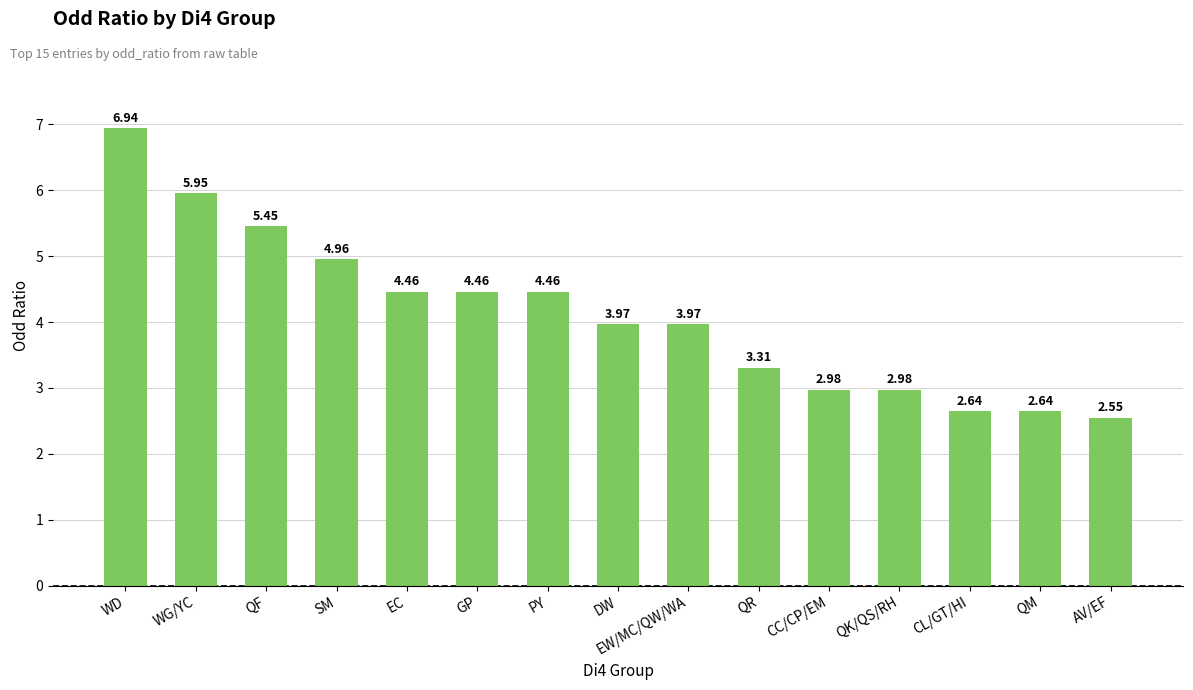

What is the difference between the values at SM and WG/YC?

1.0